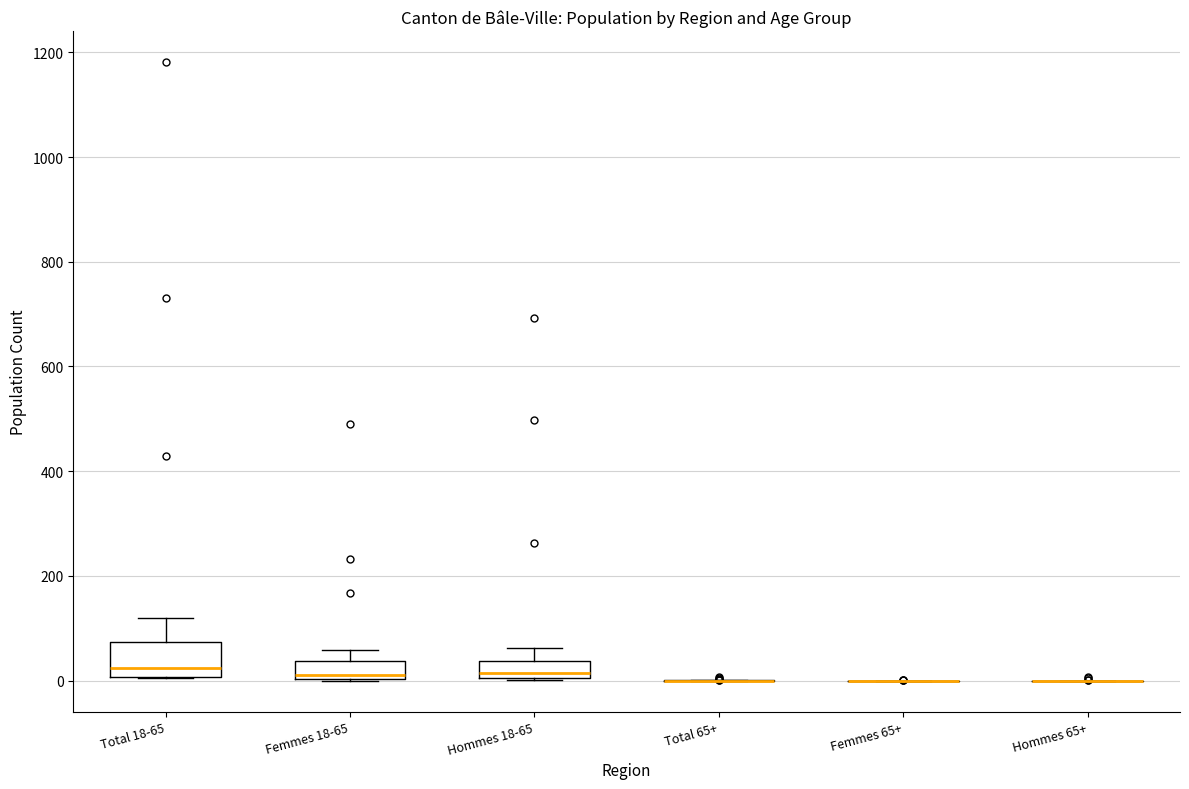

Reading left to right, transcribe this box plot: for each box, give where its median line is, the range the box spans, and where its two whiskers end, as read against the y-axis. The values are not printed on the chart, so give them approximately, as read against the axis.

Total 18-65: median 20, box 0 to 80, whiskers 0 to 120
Femmes 18-65: median 20, box 0 to 40, whiskers 0 to 60
Hommes 18-65: median 20, box 0 to 40, whiskers 0 to 60
Total 65+: box collapsed to a line at 0, whiskers 0 to 0
Femmes 65+: box collapsed to a line at 0, whiskers 0 to 0
Hommes 65+: box collapsed to a line at 0, whiskers 0 to 0